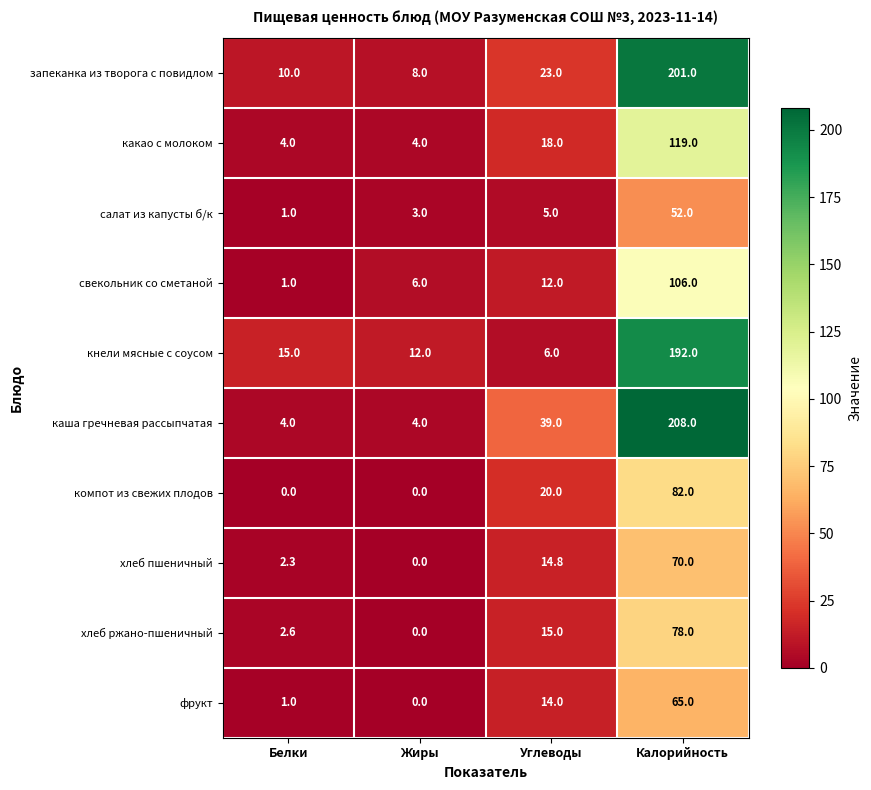

Which series has the largest range (max minus min)?

каша гречневая рассыпчатая